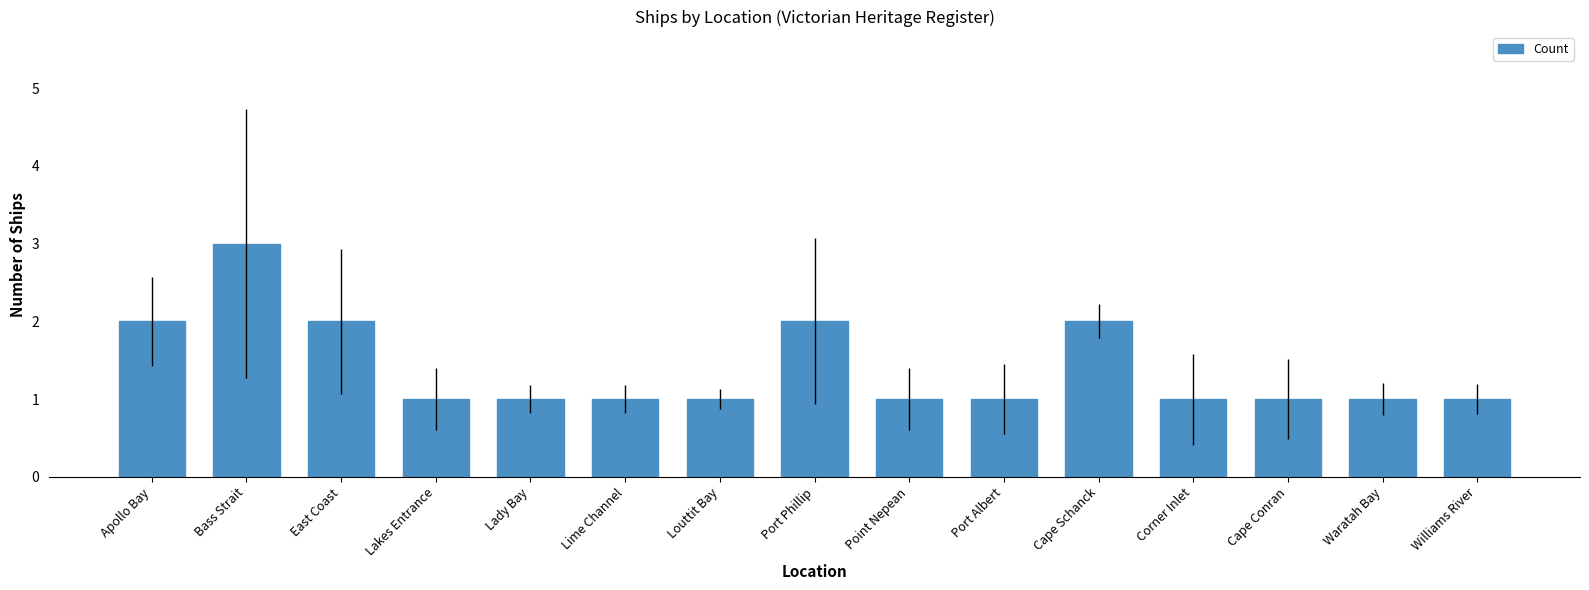

What is the smallest value displayed?

1